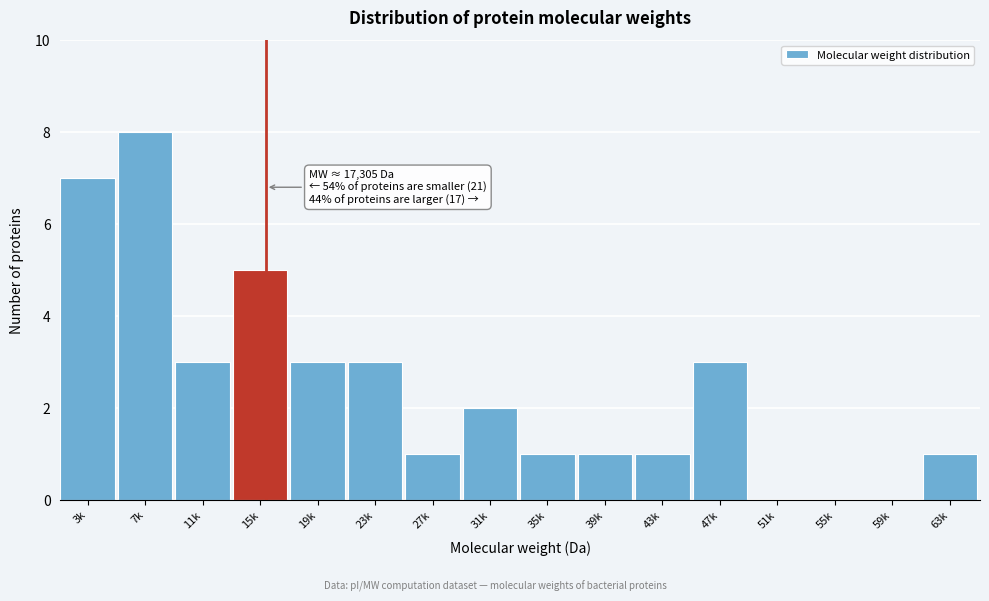

Reading left to right, what are all the values shown in this chart?

3k=7	7k=8	11k=3	15k=5	19k=3	23k=3	27k=1	31k=2	35k=1	39k=1	43k=1	47k=3	51k=0	55k=0	59k=0	63k=1